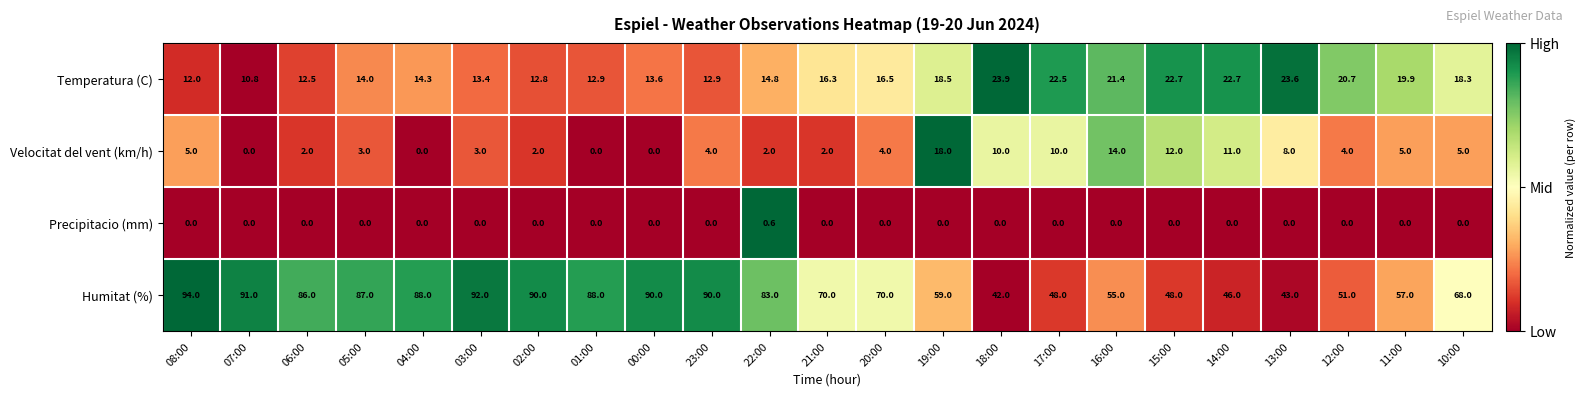

How many series are shown in this chart?

4